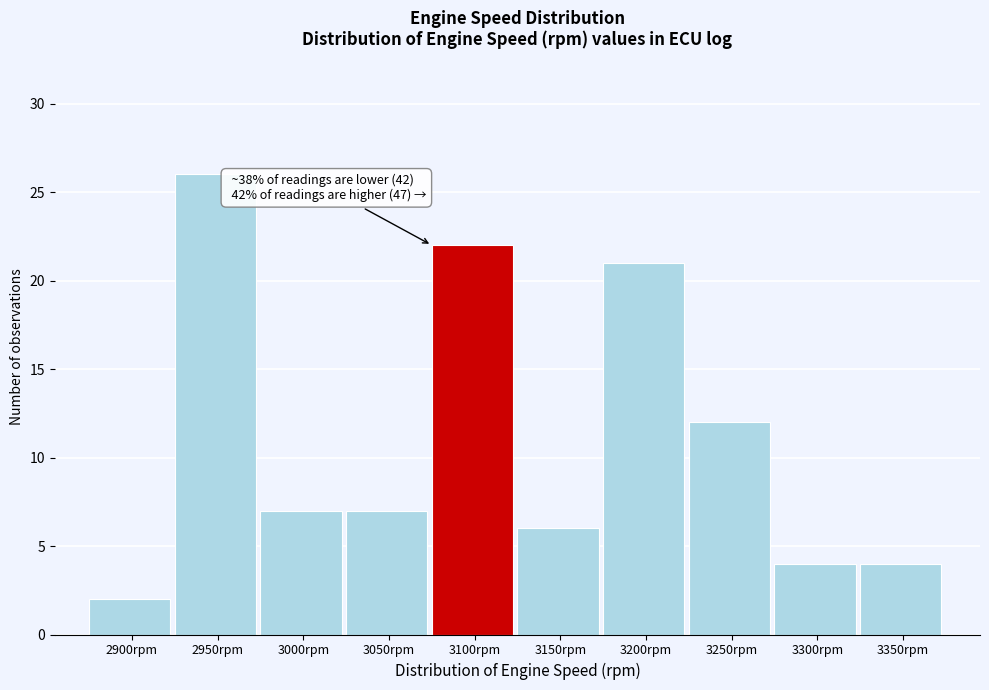

Reading right to left, what are all the values shown in this chart?

4	4	12	21	6	22	7	7	26	2